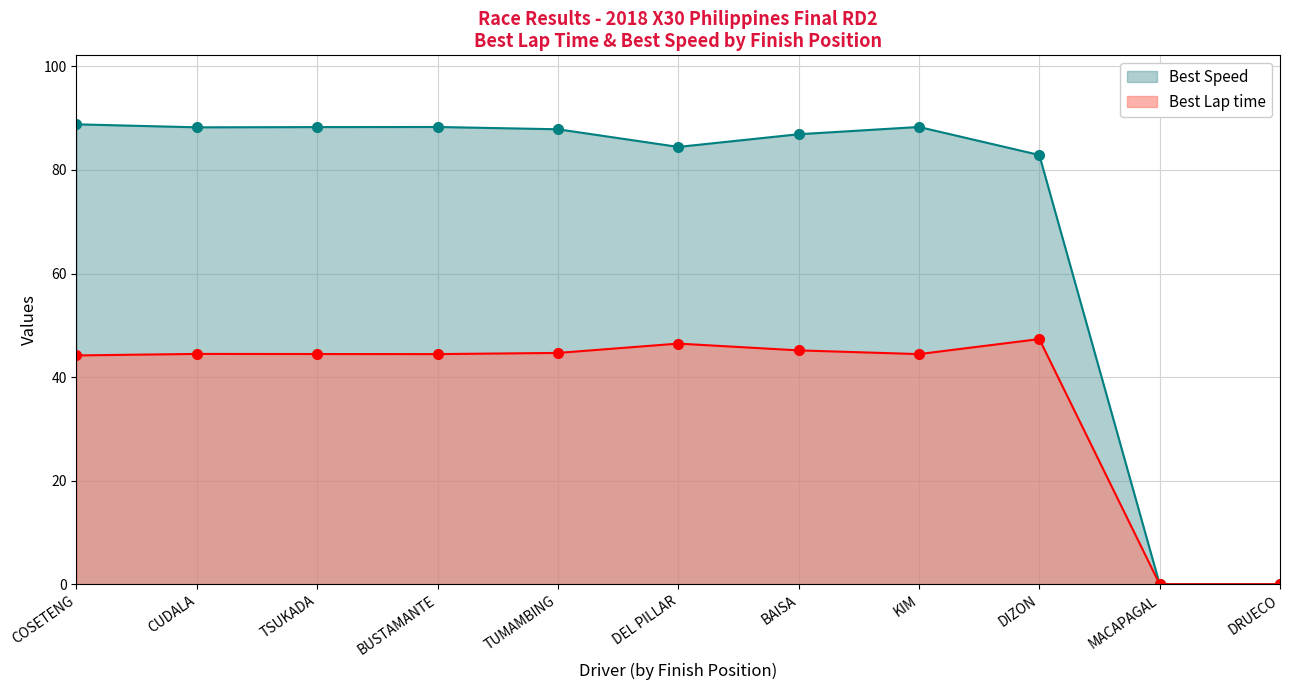

Which category has the highest value in the Best Lap time series?

DIZON